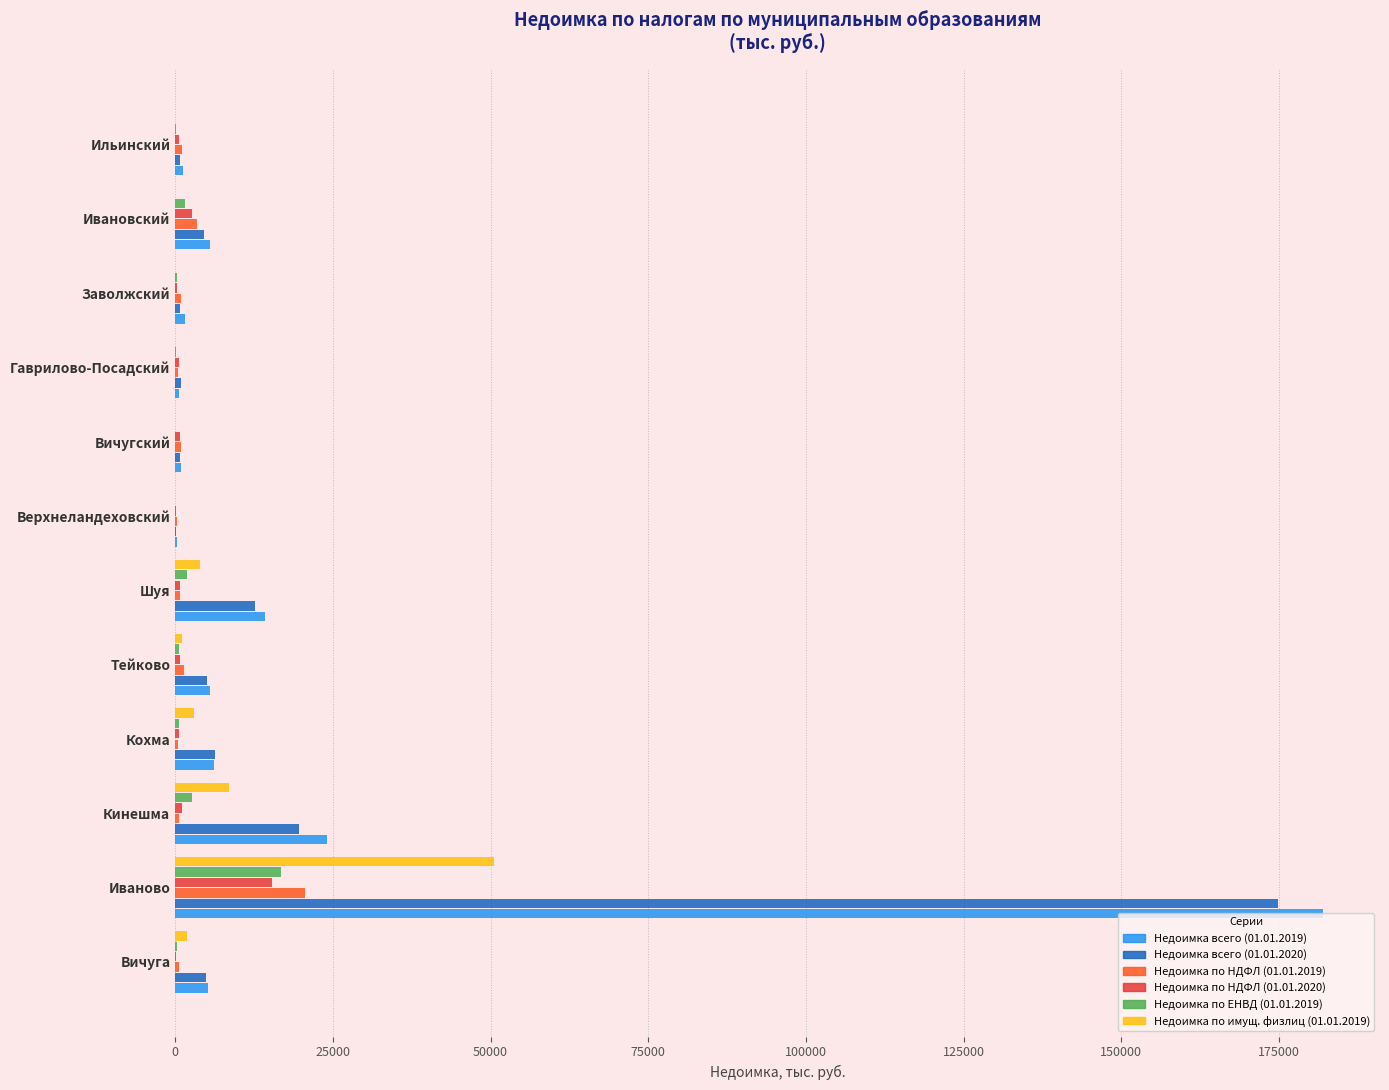

What is the sum of all Недоимка всего (01.01.2020) values?

231288.5